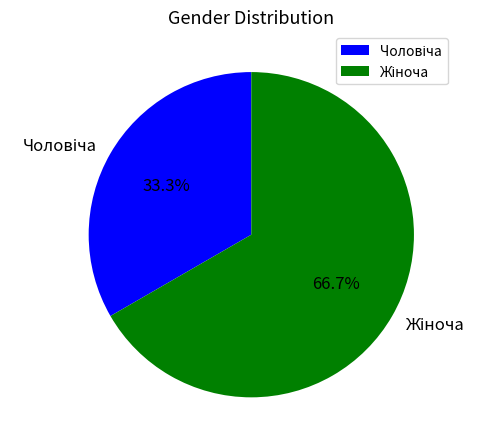

To the nearest percent, what percentage of the pie is Жіноча?

67%